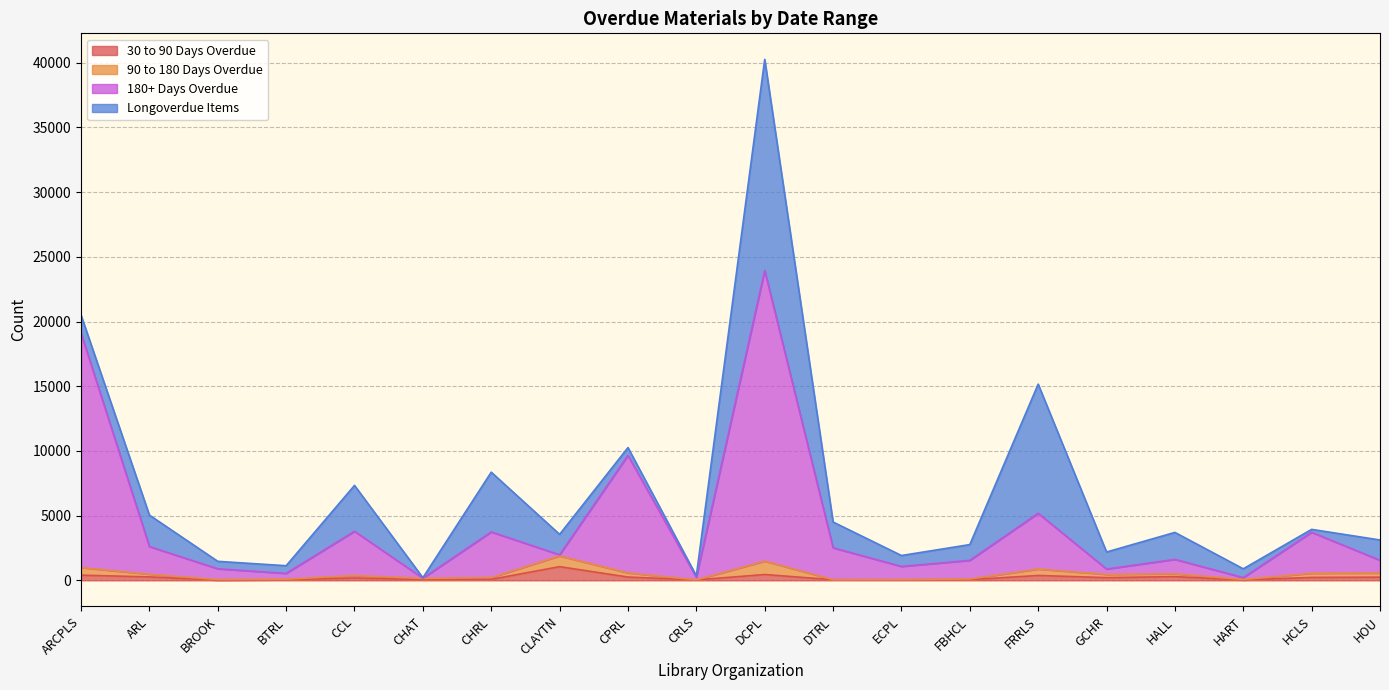

How many data points in 180+ Days Overdue are above 1974?

9